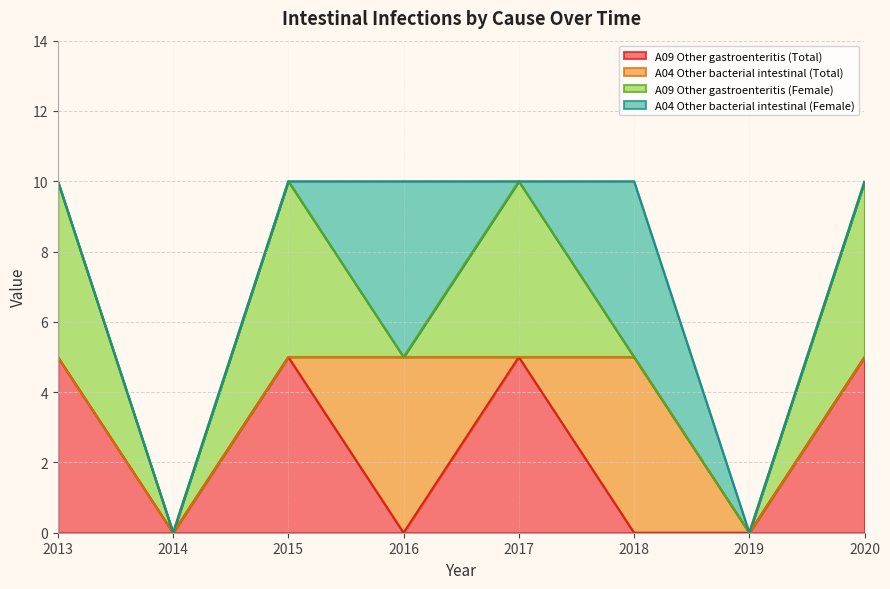

Which label corresponds to the smallest value in the chart?

2014